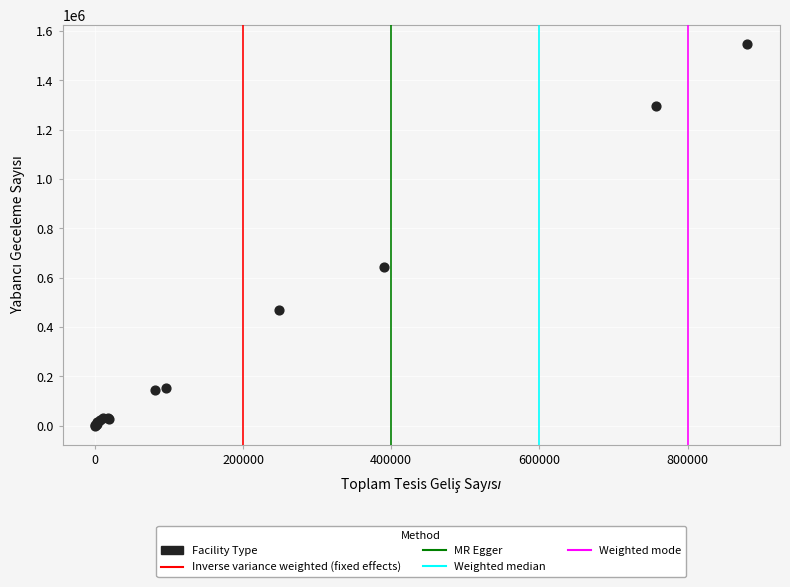

What Y value in the scatter plot is closest to 773708?

642624